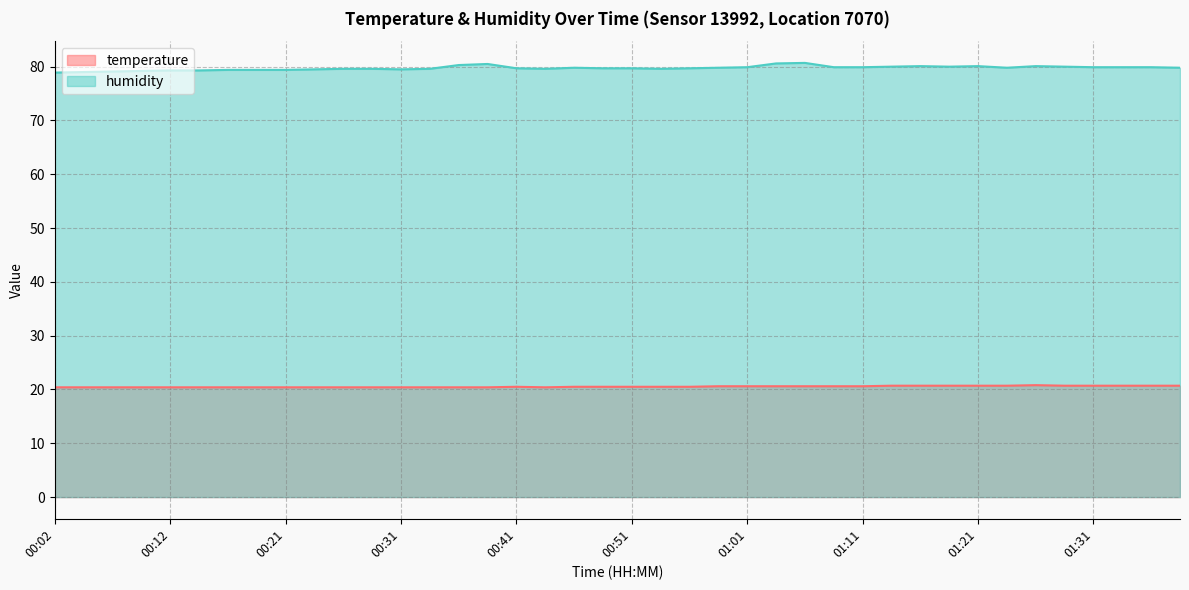

Which series has the largest total across all categories?

humidity